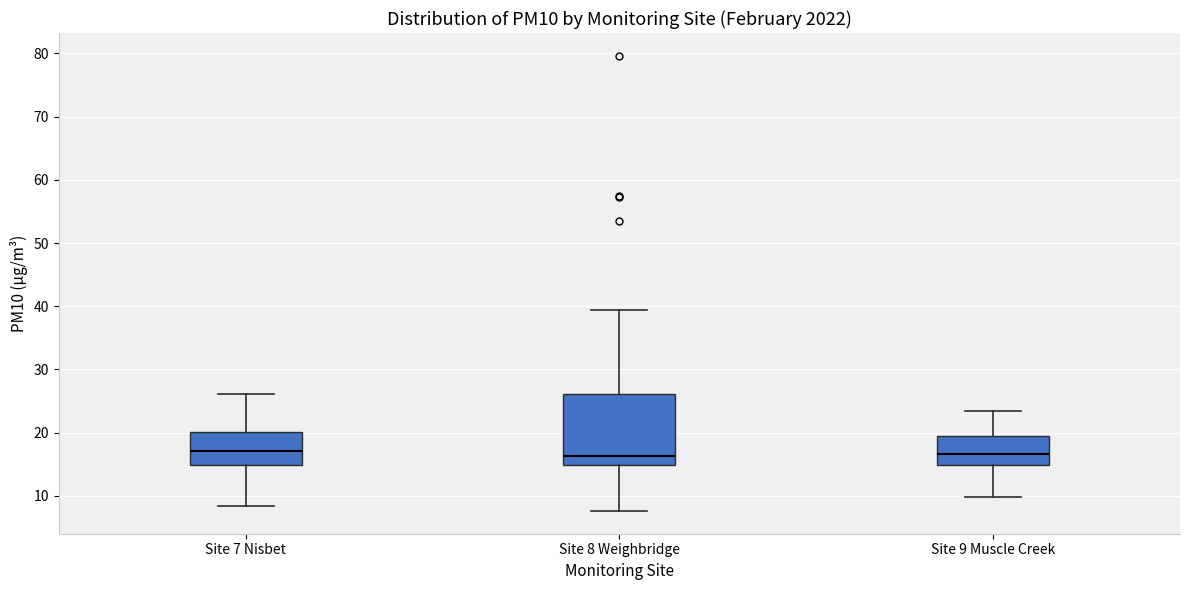

Where does the upper whisker of the box for Site 9 Muscle Creek end on the y-axis? The values are not printed on the chart, so give them approximately, as read against the axis.

23